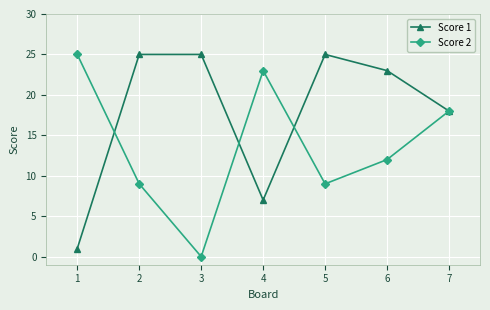

Read the Score 2 value at 6, to the nearest 5.

10